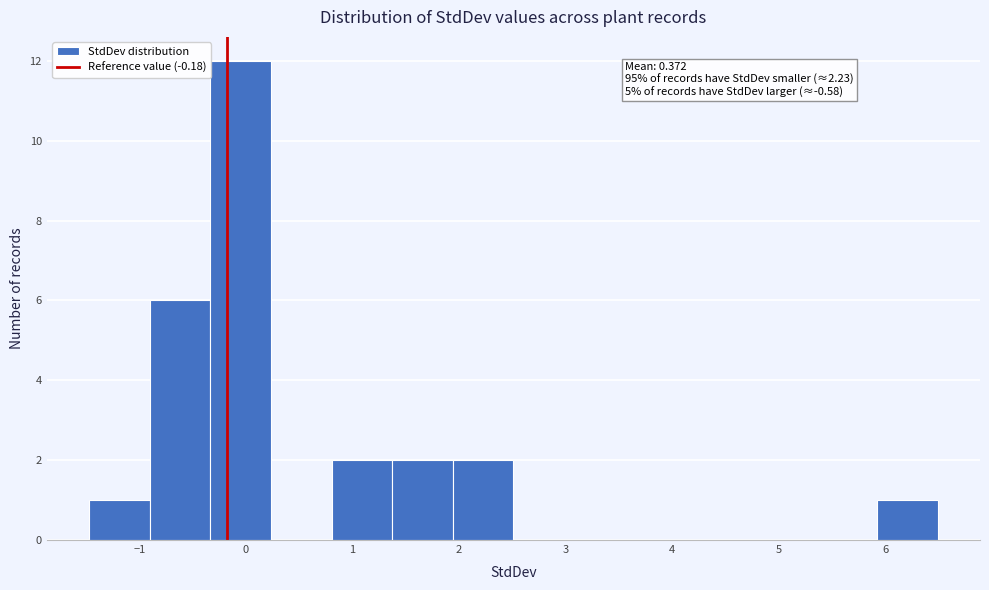

Which range on the x-axis has the tallest bar?

-0.3 to 0.2